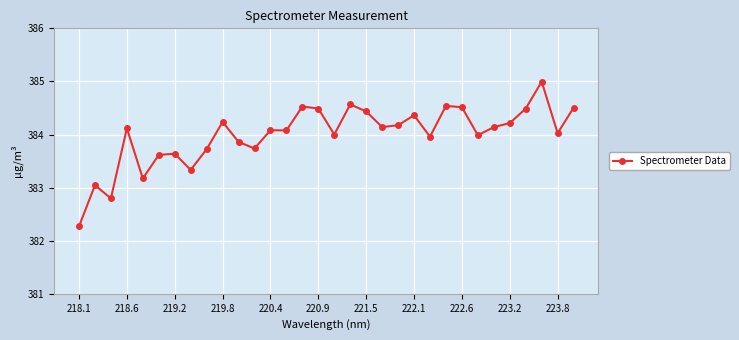

What is the difference between the maximum and minimum values?

2.7